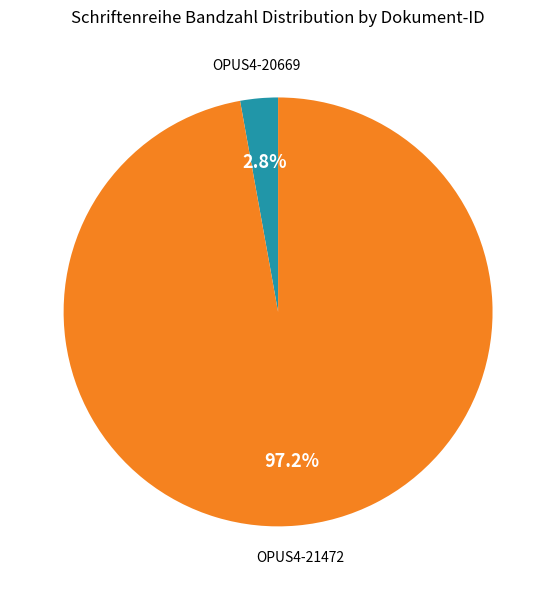

Is it true that OPUS4-20669 is 12% of the pie?

False